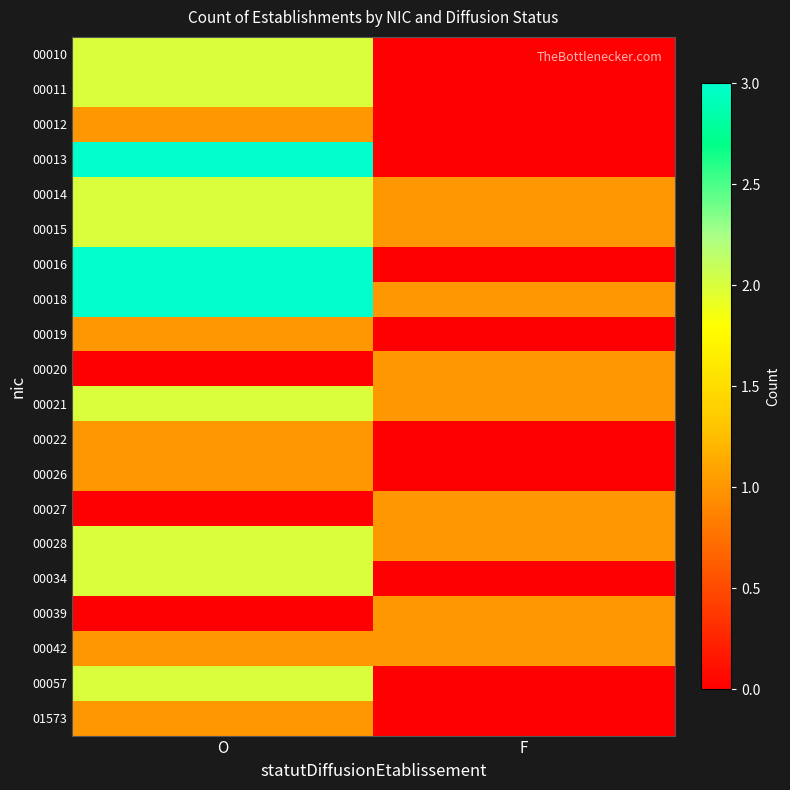

At which category is the sum across all series the highest?

O